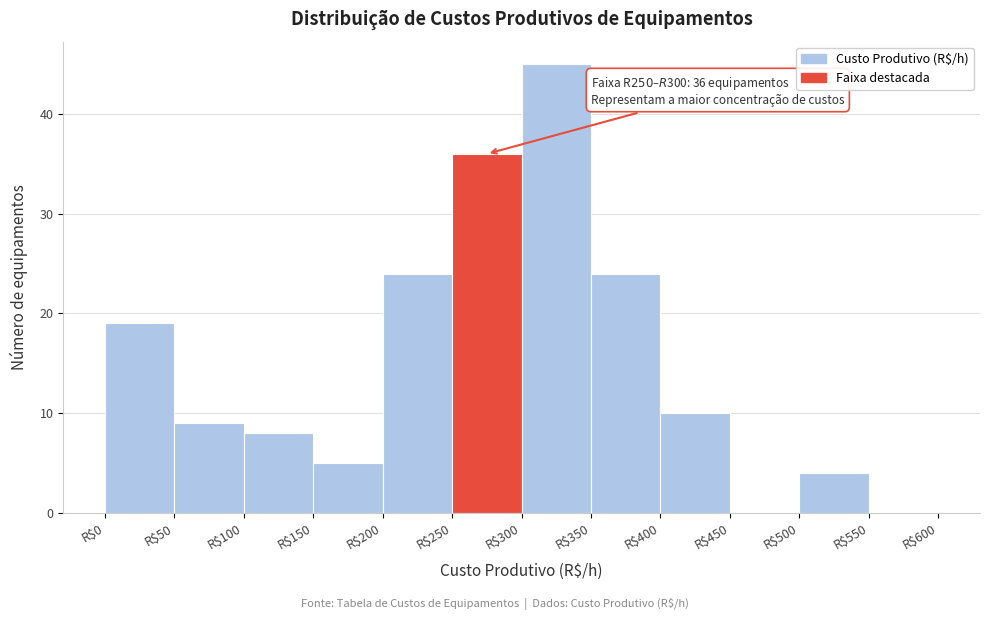

Which range on the x-axis has the tallest bar?

300 to 350